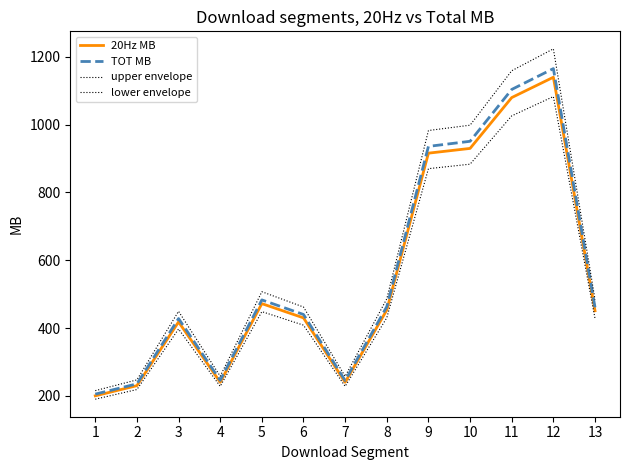

Is this an area chart (filled region under the line)?

No